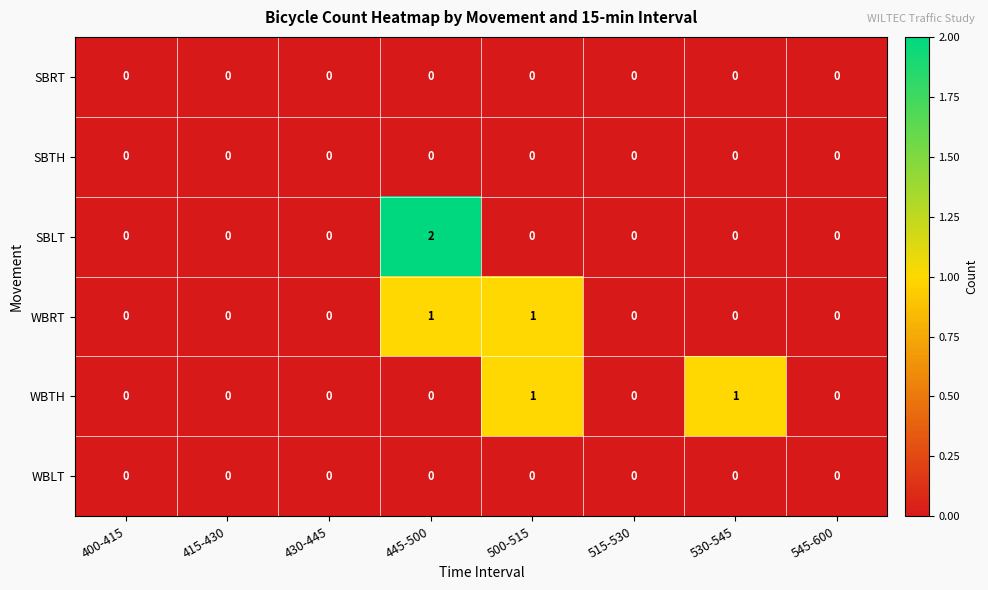

How many values in the WBTH series exceed 0?

2